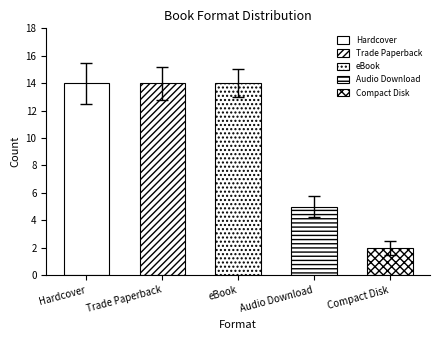

True or false: the data shows 4 at eBook.

False